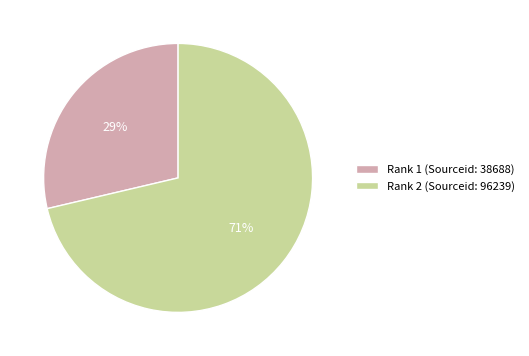

Which has a higher value, Rank 1 (Sourceid: 38688) or Rank 2 (Sourceid: 96239)?

Rank 2 (Sourceid: 96239)